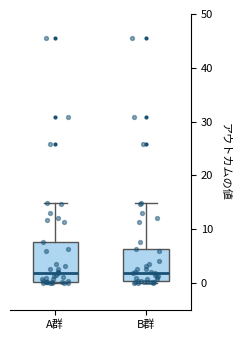

Which box is the tallest, from its lower edge to its upper edge?

A群